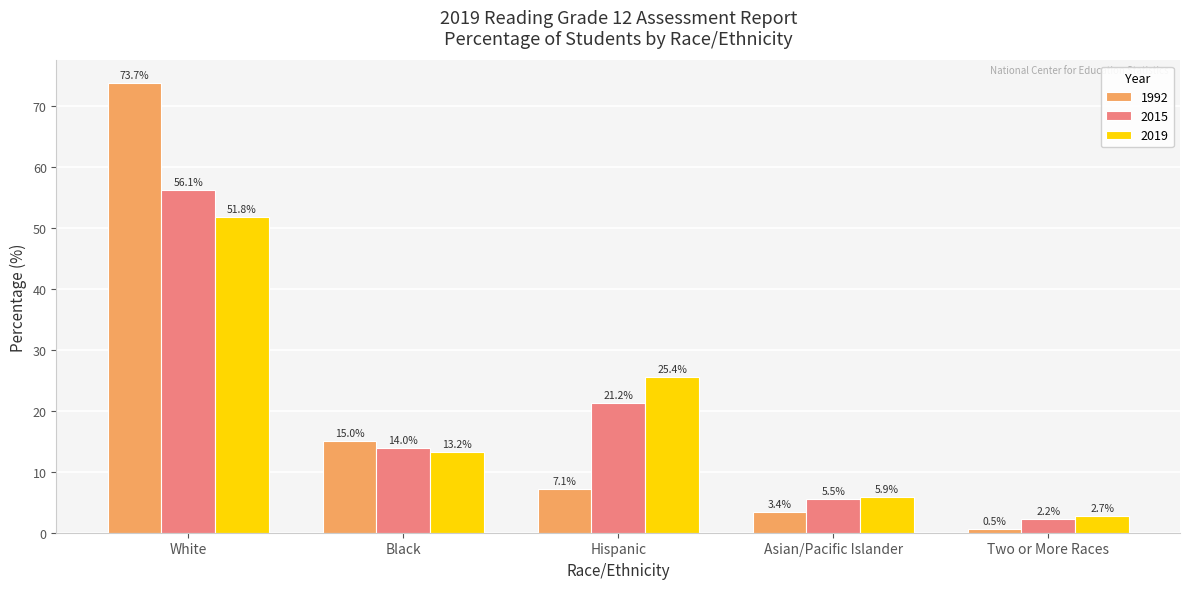

What is the difference between the second highest and minimum values in the 1992 series?

14.4